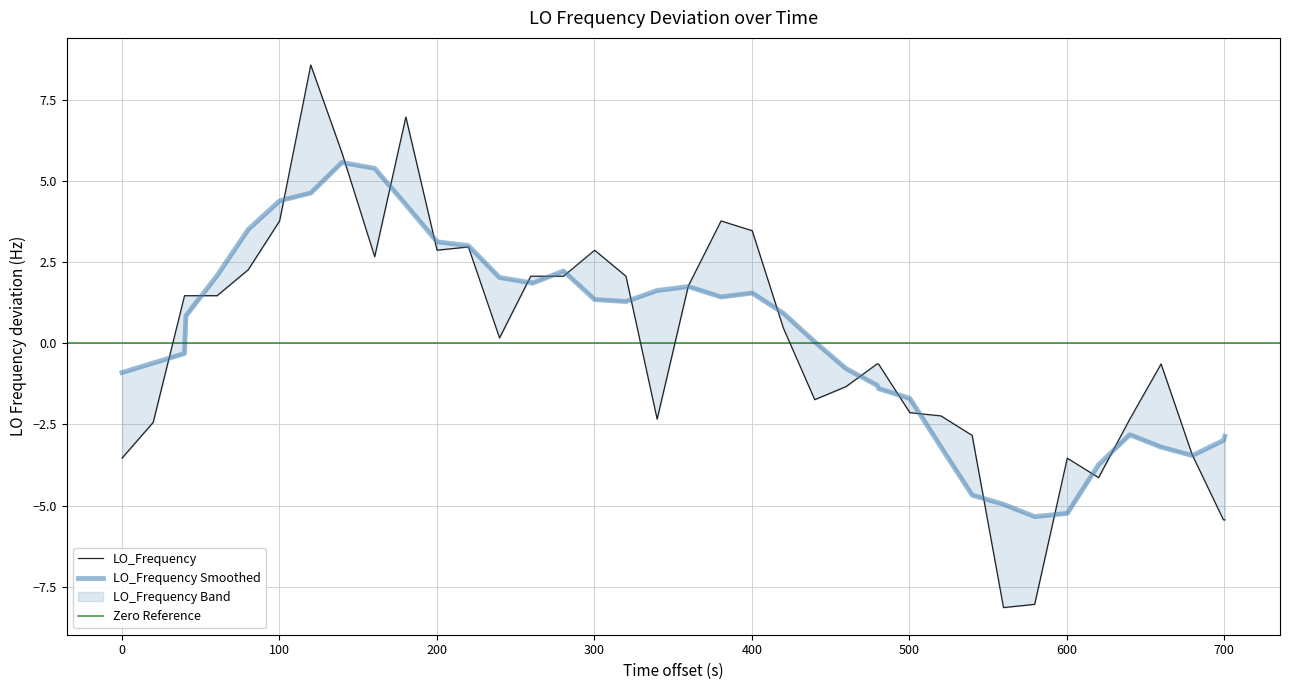

How many negative values are there?

19